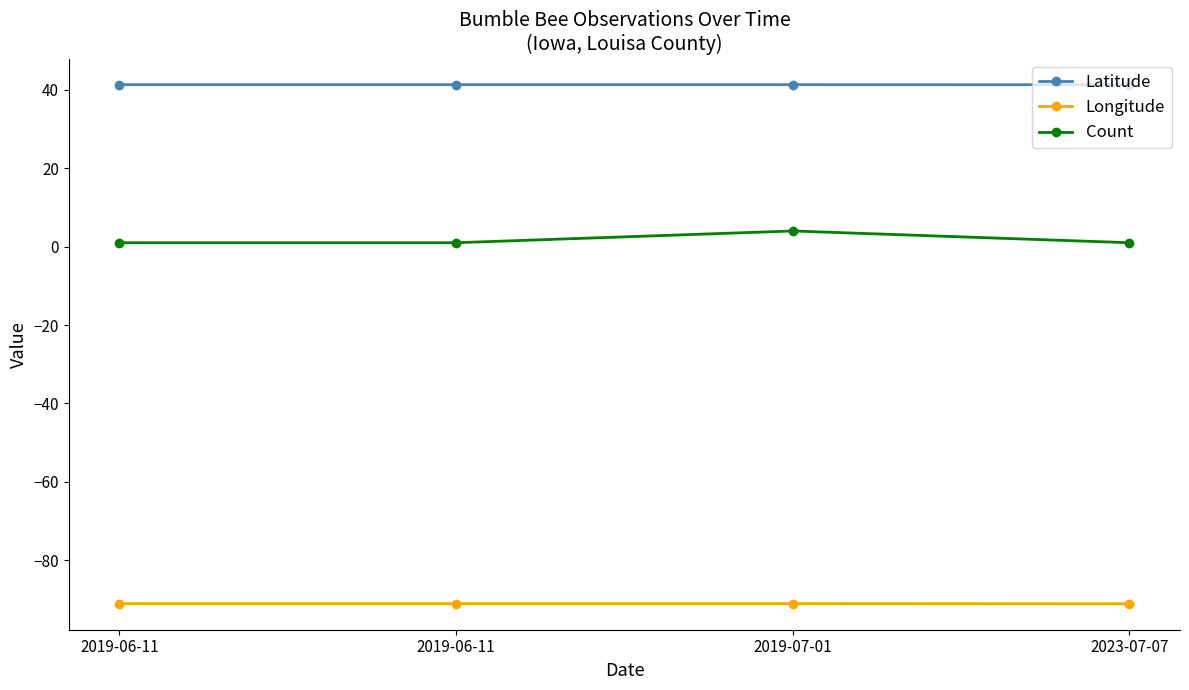

What is the minimum value shown in the chart?

-91.1